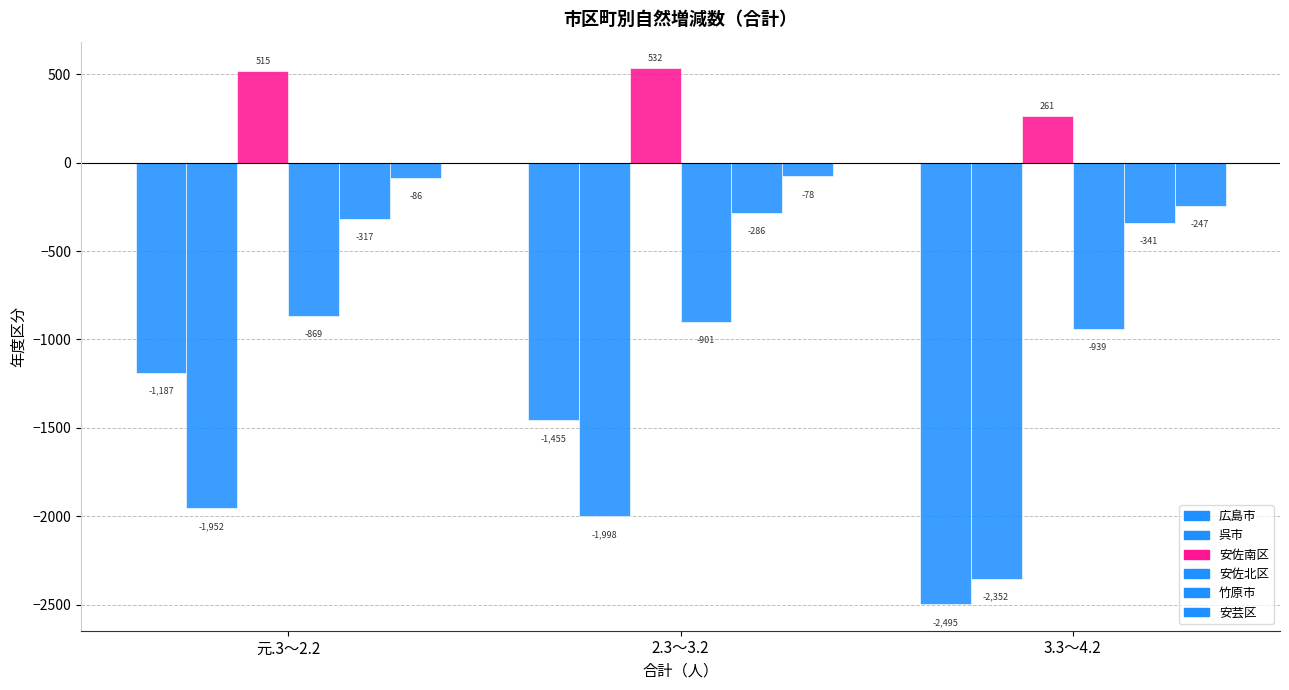

Is it true that 呉市 equals -2602 at 元.3～2.2?

False